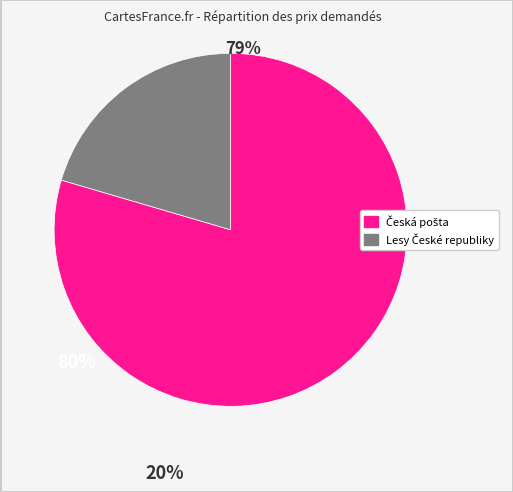

How many slices are in this pie chart?

2